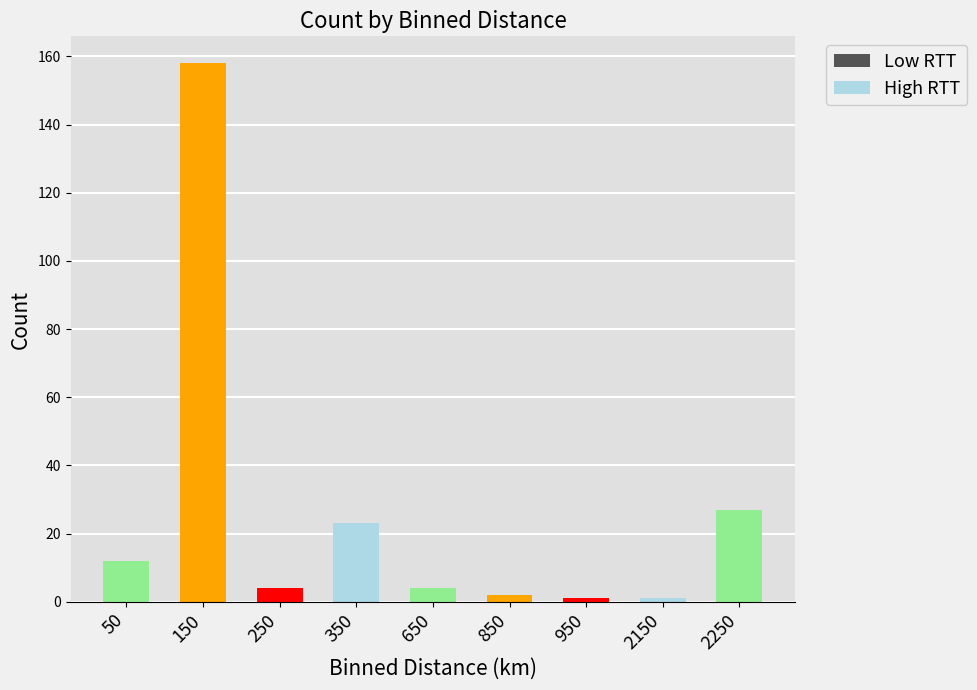

What is the label of the 3rd bar from the left?

250.0